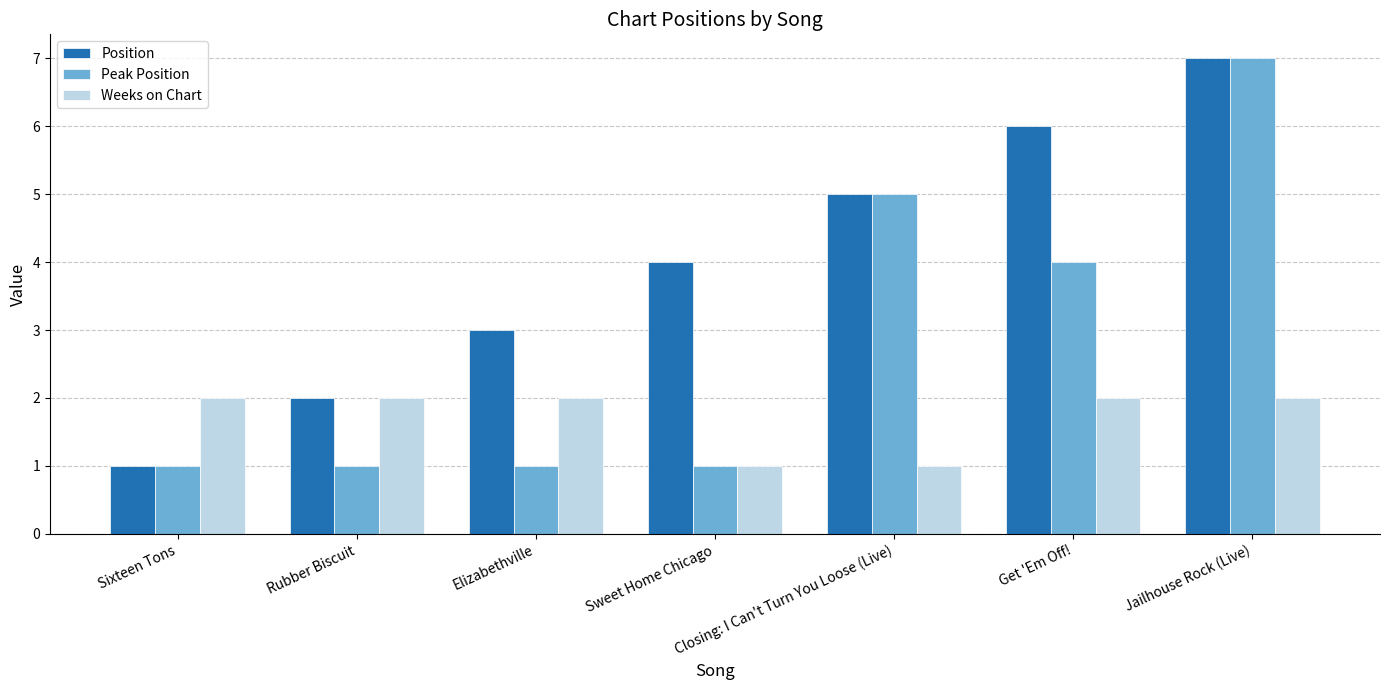

Reading left to right, what are all the values shown in this chart?

Position: Sixteen Tons=1	Rubber Biscuit=2	Elizabethville=3	Sweet Home Chicago=4	Closing: I Can't Turn You Loose (Live)=5	Get 'Em Off!=6	Jailhouse Rock (Live)=7
Peak Position: Sixteen Tons=1	Rubber Biscuit=1	Elizabethville=1	Sweet Home Chicago=1	Closing: I Can't Turn You Loose (Live)=5	Get 'Em Off!=4	Jailhouse Rock (Live)=7
Weeks on Chart: Sixteen Tons=2	Rubber Biscuit=2	Elizabethville=2	Sweet Home Chicago=1	Closing: I Can't Turn You Loose (Live)=1	Get 'Em Off!=2	Jailhouse Rock (Live)=2